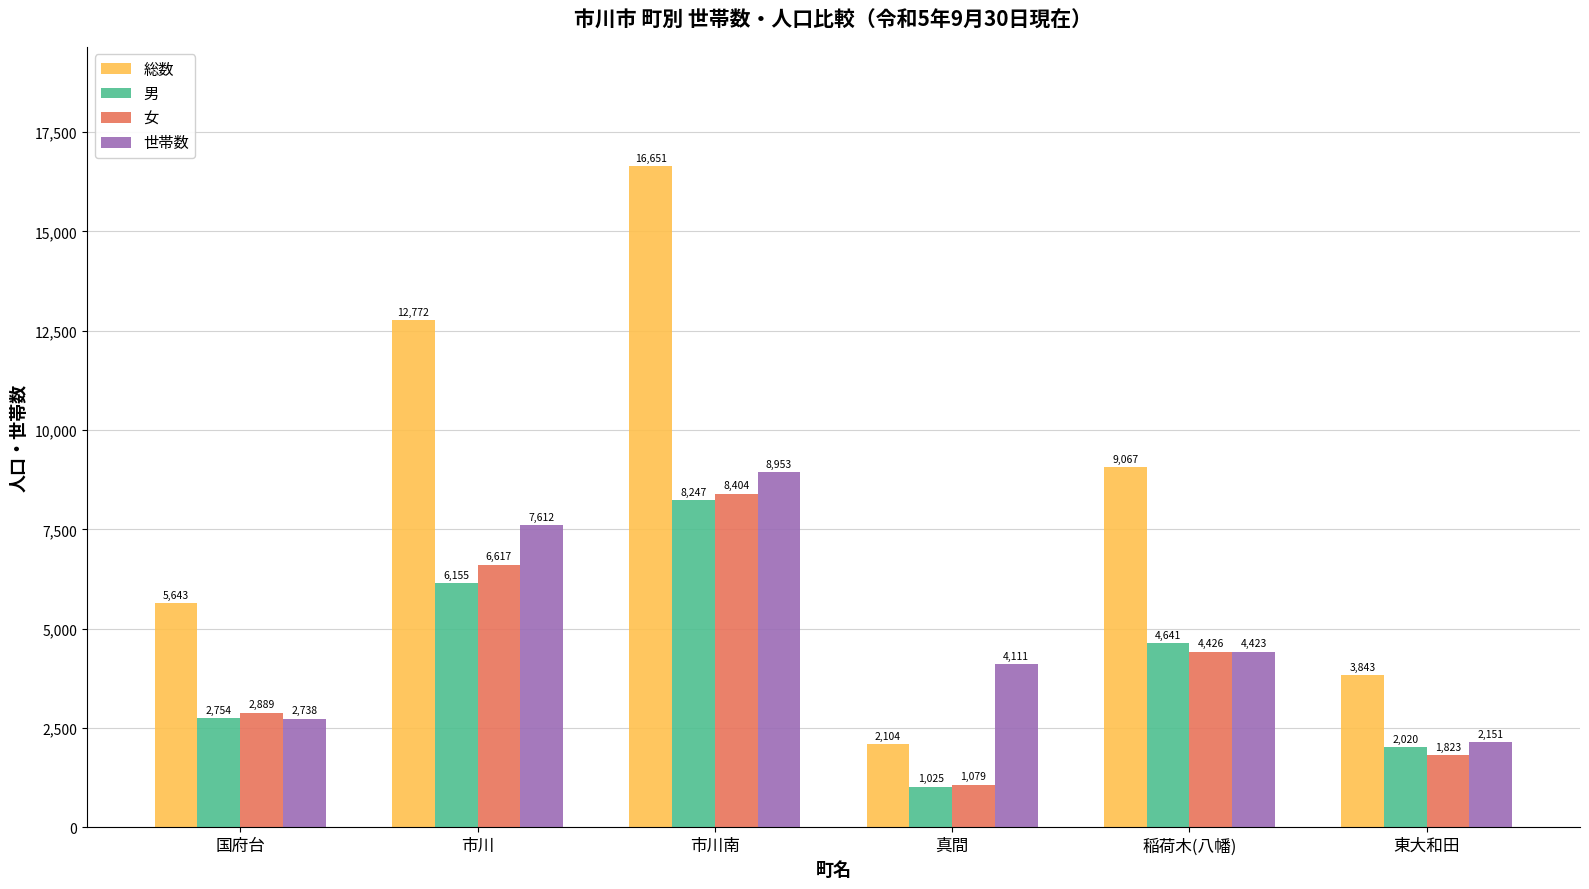

Is it true that 世帯数 equals 6423 at 真間?

False